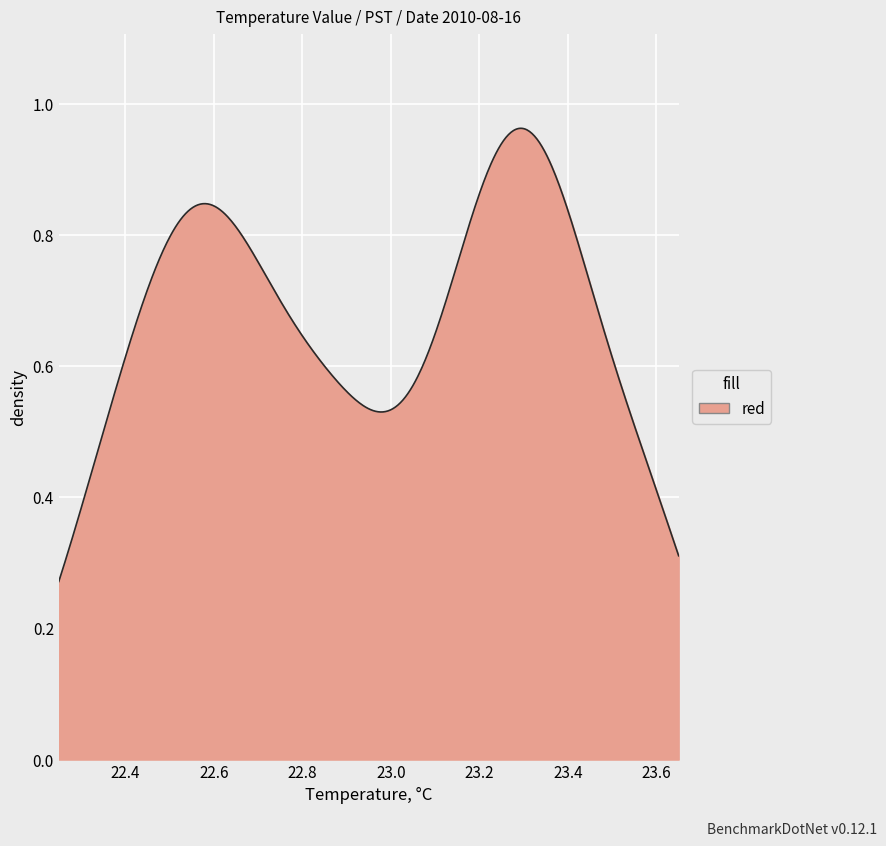

Is this an area chart (filled region under the line)?

Yes